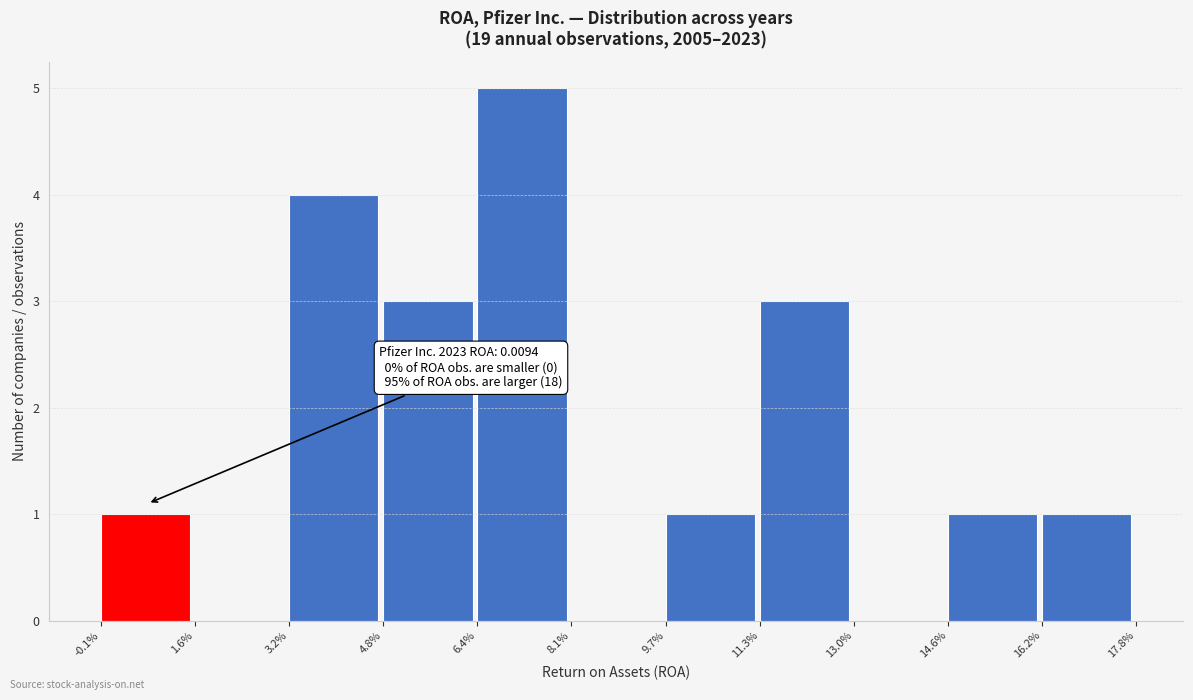

Reading left to right, what are all the values shown in this chart?

-0.1%=1	1.6%=0	3.2%=4	4.8%=3	6.4%=5	8.1%=0	9.7%=1	11.3%=3	13.0%=0	14.6%=1	16.2%=1